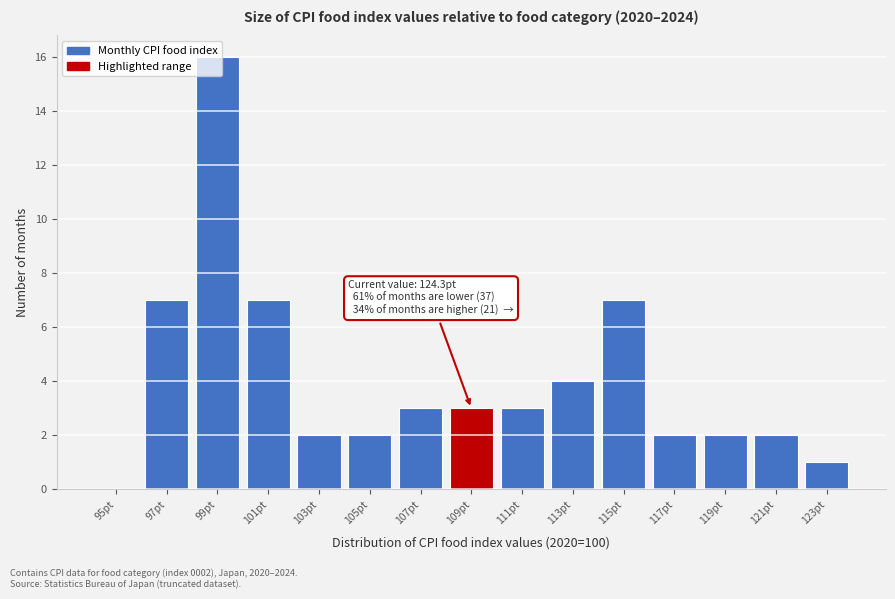

What is the sum of all values?

61